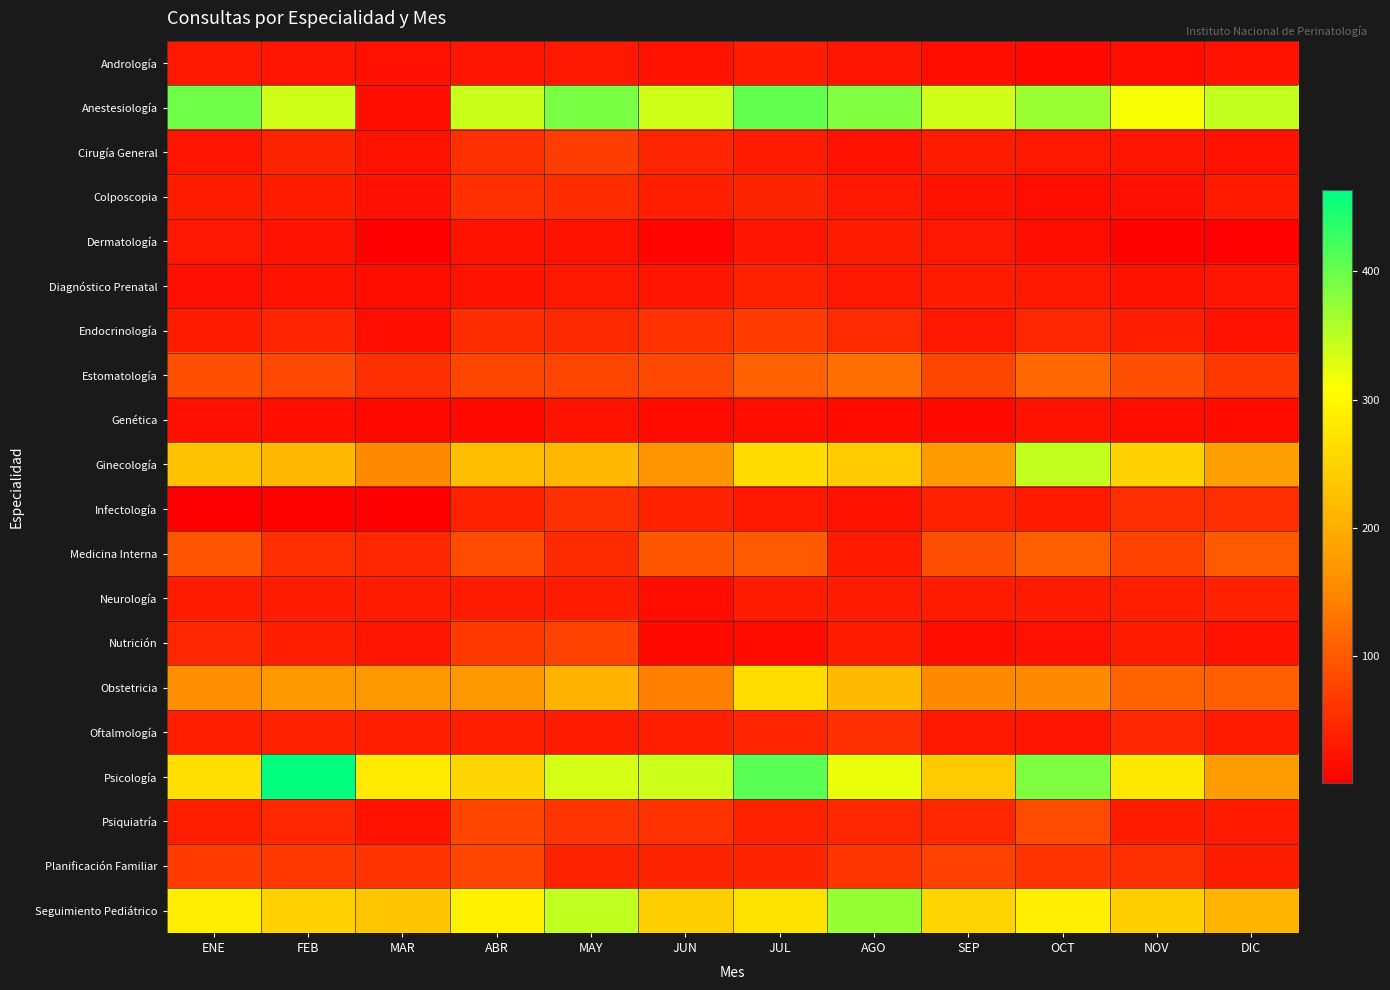

Reading left to right, list all the values displayed in this chart.

Andrología: ENE=27	FEB=26	MAR=20	ABR=25	MAY=28	JUN=24	JUL=32	AGO=25	SEP=17	OCT=12	NOV=18	DIC=24
Anestesiología: ENE=395	FEB=337	MAR=18	ABR=341	MAY=390	JUN=337	JUL=402	AGO=385	SEP=338	OCT=368	NOV=312	DIC=344
Cirugía General: ENE=26	FEB=41	MAR=22	ABR=55	MAY=69	JUN=43	JUL=33	AGO=23	SEP=34	OCT=27	NOV=25	DIC=21
Colposcopia: ENE=35	FEB=35	MAR=20	ABR=55	MAY=50	JUN=37	JUL=41	AGO=29	SEP=21	OCT=17	NOV=20	DIC=30
Dermatología: ENE=28	FEB=23	MAR=2	ABR=23	MAY=22	JUN=7	JUL=26	AGO=34	SEP=28	OCT=19	NOV=5	DIC=4
Diagnóstico Prenatal: ENE=20	FEB=24	MAR=19	ABR=21	MAY=29	JUN=26	JUL=38	AGO=28	SEP=33	OCT=29	NOV=24	DIC=25
Endocrinología: ENE=34	FEB=44	MAR=18	ABR=50	MAY=47	JUN=56	JUL=67	AGO=48	SEP=28	OCT=46	NOV=36	DIC=23
Estomatología: ENE=91	FEB=82	MAR=54	ABR=80	MAY=78	JUN=81	JUL=109	AGO=125	SEP=80	OCT=116	NOV=88	DIC=63
Genética: ENE=20	FEB=19	MAR=11	ABR=12	MAY=21	JUN=14	JUL=17	AGO=14	SEP=13	OCT=24	NOV=16	DIC=15
Ginecología: ENE=228	FEB=213	MAR=154	ABR=223	MAY=213	JUN=166	JUL=261	AGO=238	SEP=175	OCT=345	NOV=247	DIC=180
Infectología: ENE=1	FEB=6	MAR=2	ABR=40	MAY=55	JUN=38	JUL=28	AGO=24	SEP=40	OCT=30	NOV=52	DIC=53
Medicina Interna: ENE=94	FEB=52	MAR=45	ABR=84	MAY=49	JUN=97	JUL=102	AGO=30	SEP=88	OCT=104	NOV=74	DIC=101
Neurología: ENE=32	FEB=32	MAR=32	ABR=32	MAY=32	JUN=18	JUL=32	AGO=32	SEP=32	OCT=30	NOV=36	DIC=38
Nutrición: ENE=46	FEB=37	MAR=25	ABR=65	MAY=74	JUN=12	JUL=14	AGO=34	SEP=17	OCT=20	NOV=32	DIC=22
Obstetricia: ENE=158	FEB=170	MAR=170	ABR=170	MAY=208	JUN=140	JUL=264	AGO=216	SEP=153	OCT=154	NOV=111	DIC=106
Oftalmología: ENE=36	FEB=39	MAR=37	ABR=36	MAY=33	JUN=36	JUL=44	AGO=55	SEP=27	OCT=26	NOV=45	DIC=33
Psicología: ENE=266	FEB=463	MAR=282	ABR=255	MAY=334	JUN=340	JUL=408	AGO=322	SEP=240	OCT=387	NOV=280	DIC=178
Psiquiatría: ENE=36	FEB=45	MAR=24	ABR=77	MAY=60	JUN=56	JUL=40	AGO=45	SEP=46	OCT=85	NOV=34	DIC=30
Planificación Familiar: ENE=66	FEB=63	MAR=57	ABR=77	MAY=41	JUN=42	JUL=42	AGO=61	SEP=72	OCT=58	NOV=54	DIC=35
Seguimiento Pediátrico: ENE=287	FEB=247	MAR=232	ABR=290	MAY=346	JUN=244	JUL=272	AGO=371	SEP=252	OCT=288	NOV=244	DIC=209